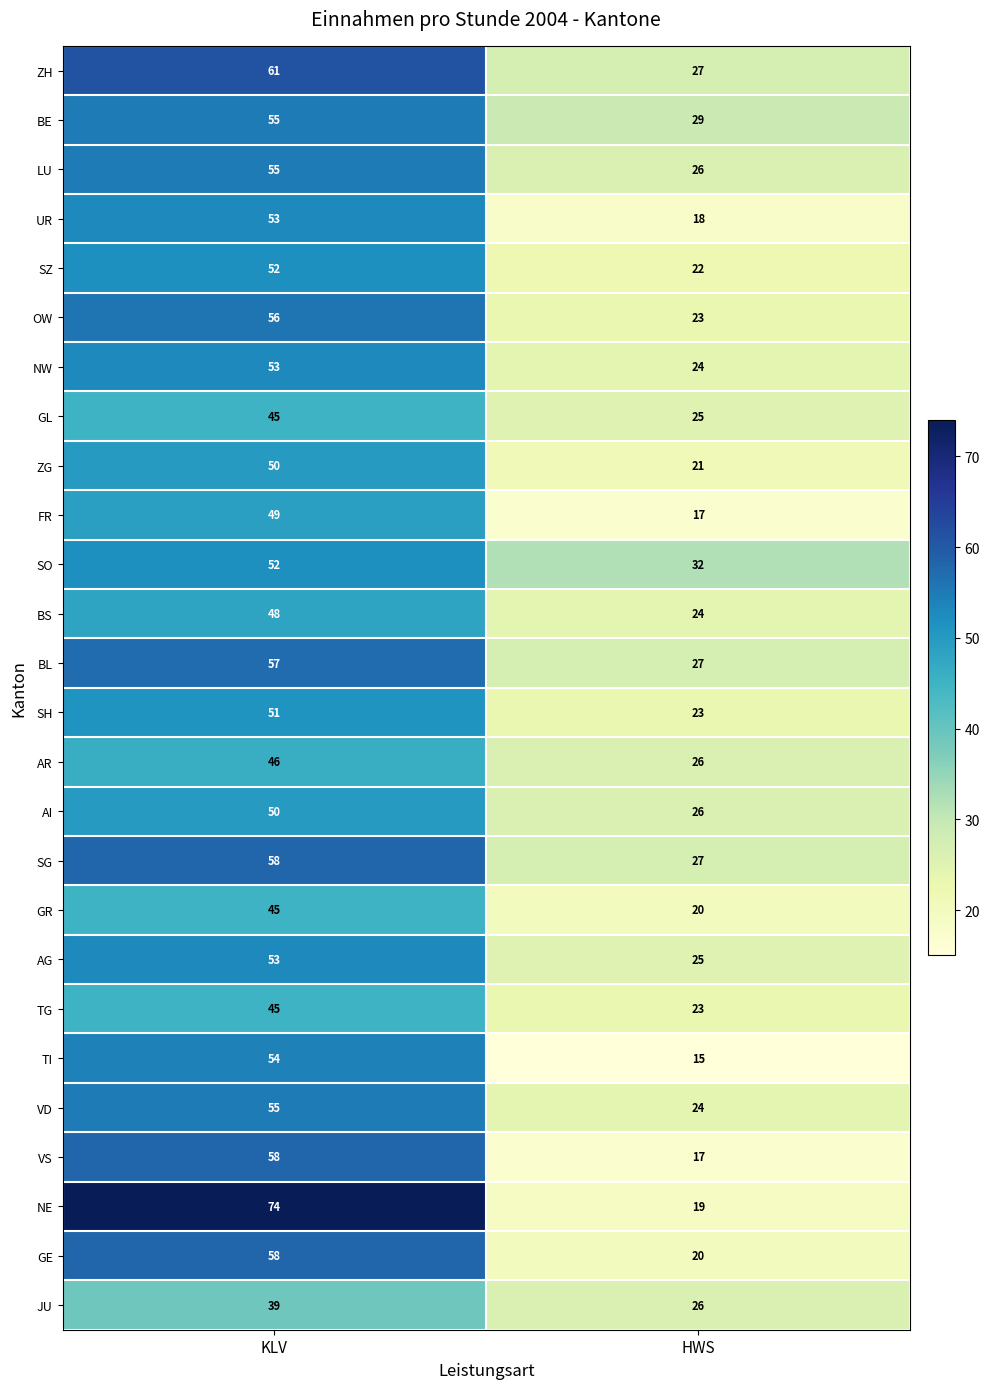

At which label does TI reach its minimum?

HWS